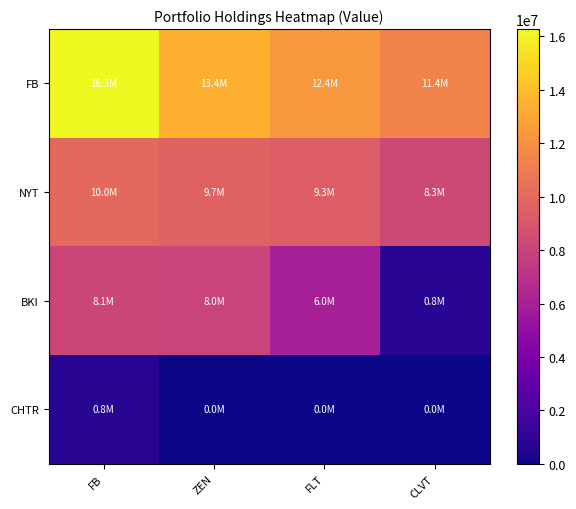

Reading right to left, list all the values displayed in this chart.

FB: CLVT=11433000	FLT=12386000	ZEN=13445000	FB=16275000
NYT: CLVT=8303000	FLT=9348000	ZEN=9696000	FB=10001000
BKI: CLVT=809000	FLT=5954000	ZEN=7981000	FB=8084000
CHTR: CLVT=0	FLT=0	ZEN=0	FB=750000